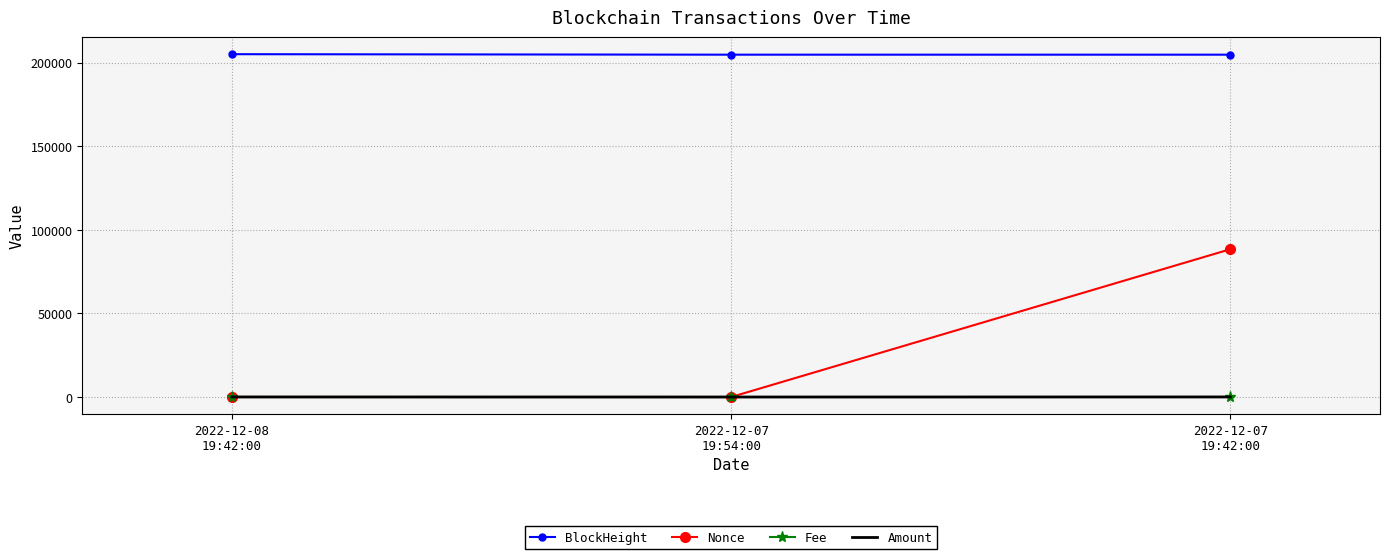

What is the maximum value shown in the chart?

205058.0